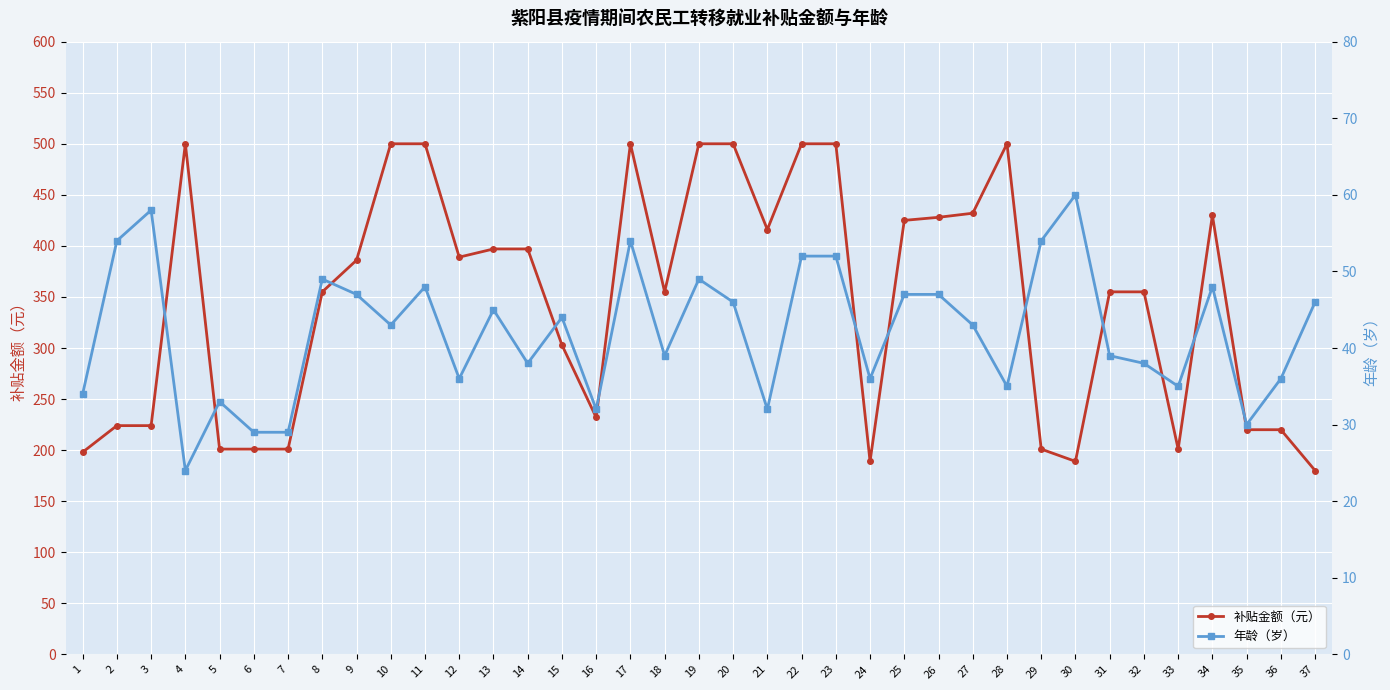

Reading left to right, extract all data points from this chart.

补贴金额（元）: 198	224	224	500	201	201	201	355	386	500	500	389	397	397	303	232	500	355	500	500	416	500	500	189	425	428	432	500	201	189	355	355	201	430	220	220	180
年龄（岁）: 34	54	58	24	33	29	29	49	47	43	48	36	45	38	44	32	54	39	49	46	32	52	52	36	47	47	43	35	54	60	39	38	35	48	30	36	46